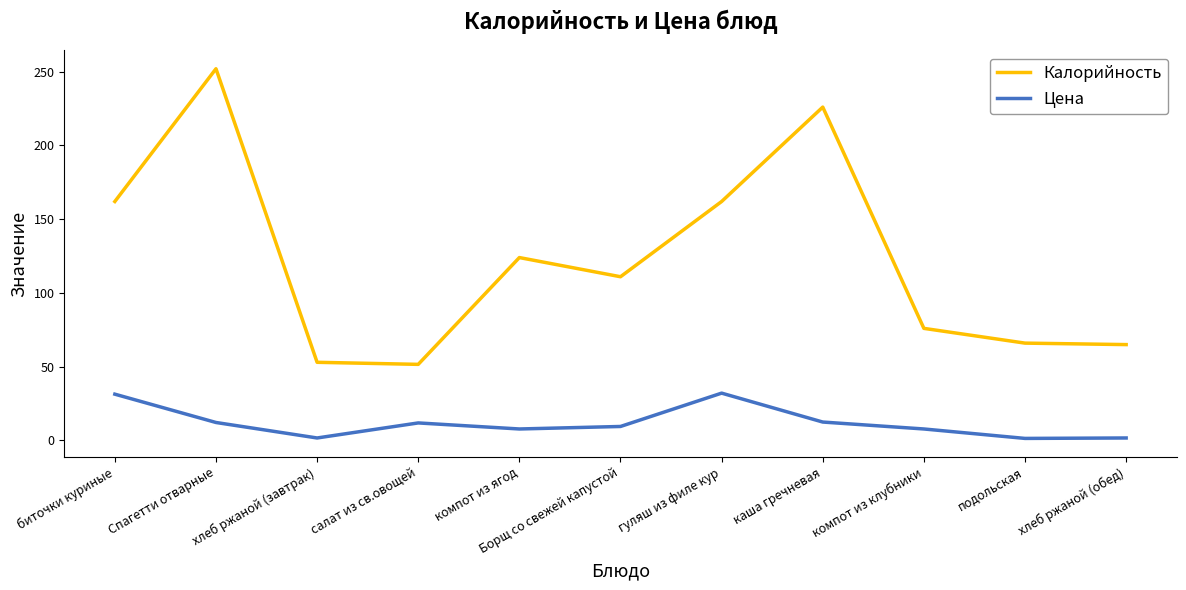

Count the number of categories in the chart.

11